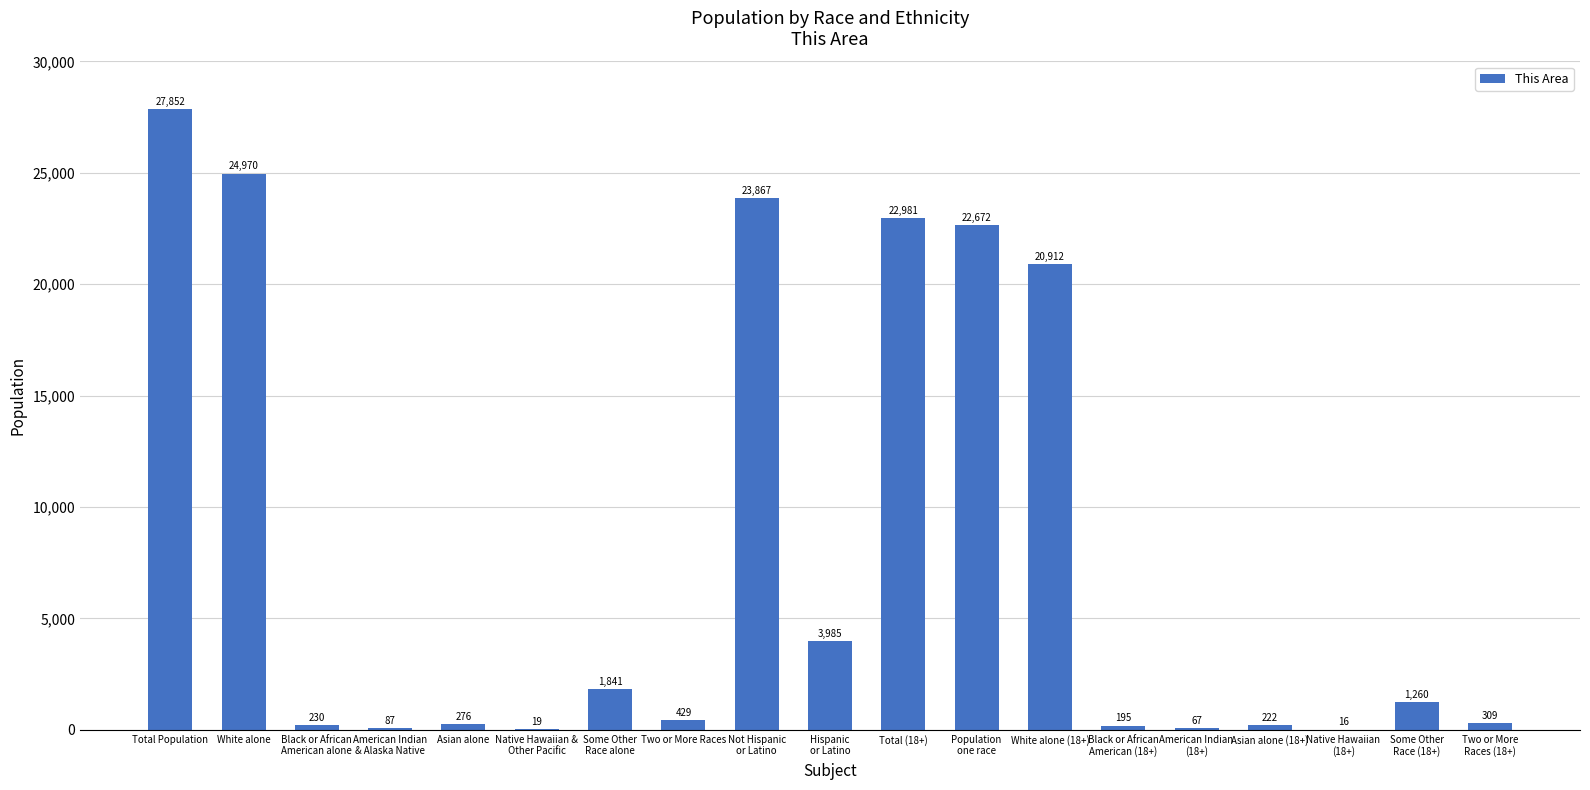

Which label corresponds to the largest value in the chart?

Total Population